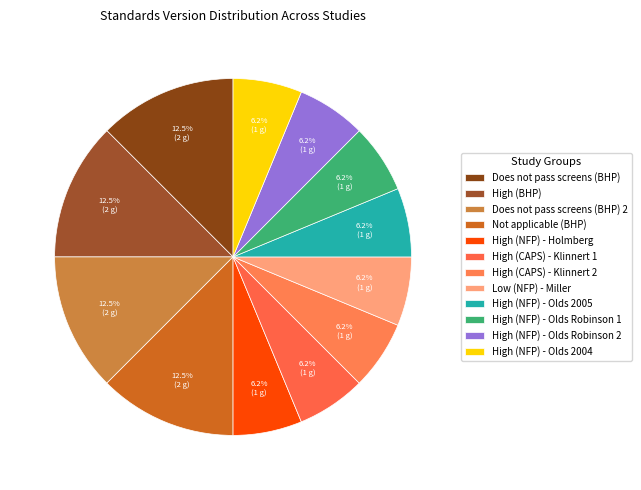

Which category has the smallest portion of the pie?

High (NFP) - Holmberg